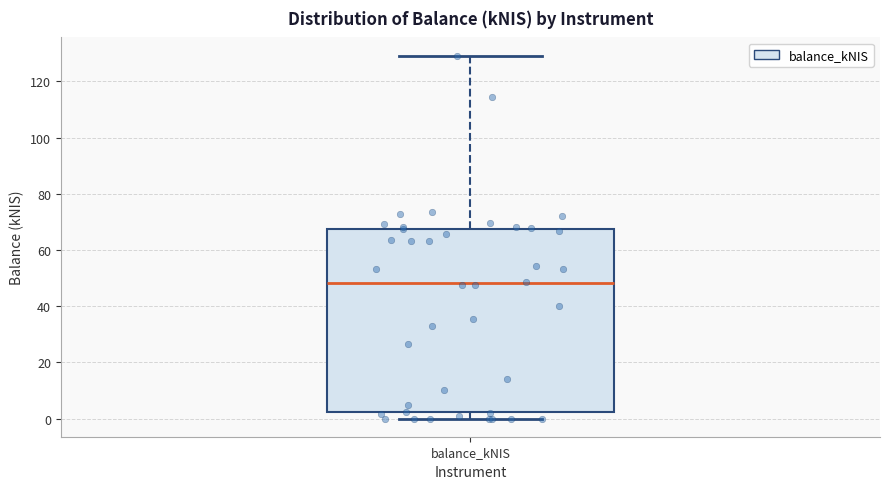

Read this box plot against the y-axis: the position of the median line, the range covered by the box, and the ends of both whiskers. The values are not printed on the chart, so give them approximately, as read against the axis.

median 48, box 2 to 68, whiskers 0 to 130